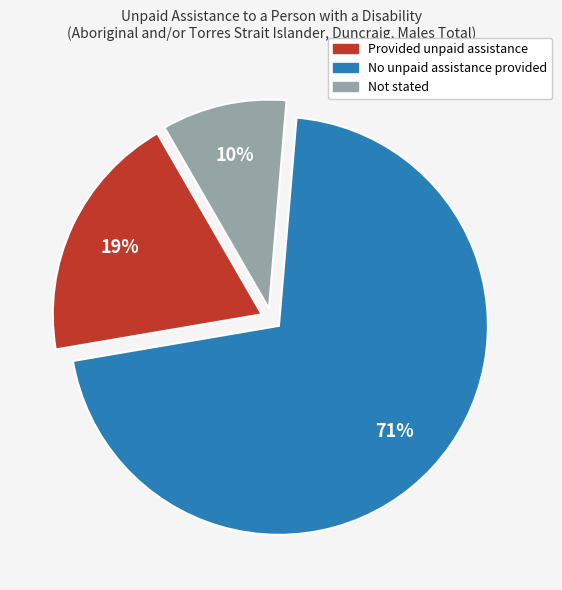

What is the ratio of the value at Provided unpaid assistance to the value at No unpaid assistance provided?

0.3